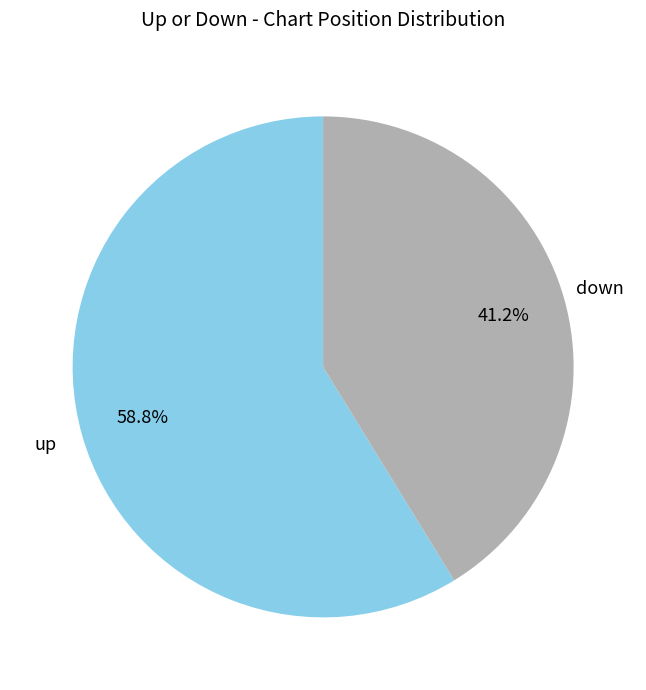

Which has a higher value, down or up?

up